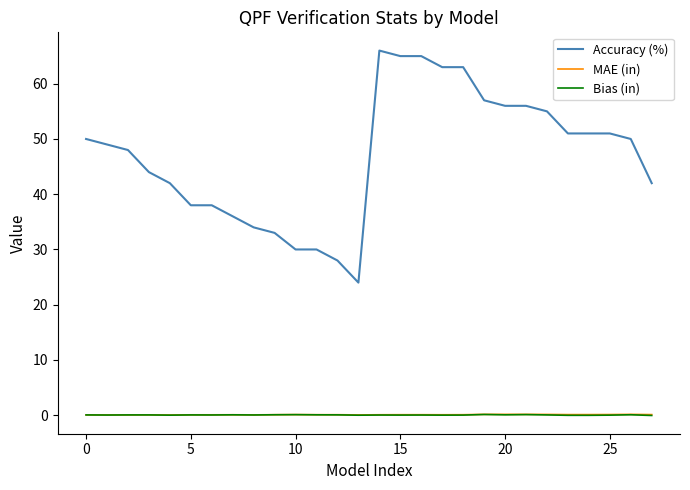

What is the minimum value for Accuracy (%)?

24.0